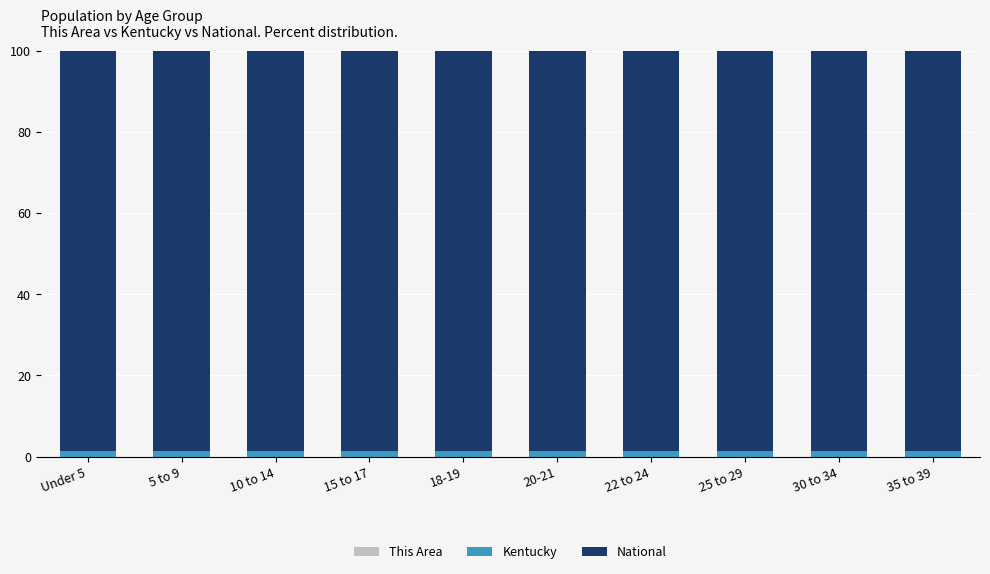

True or false: Kentucky has a value of 1.8 at 20-21.

False